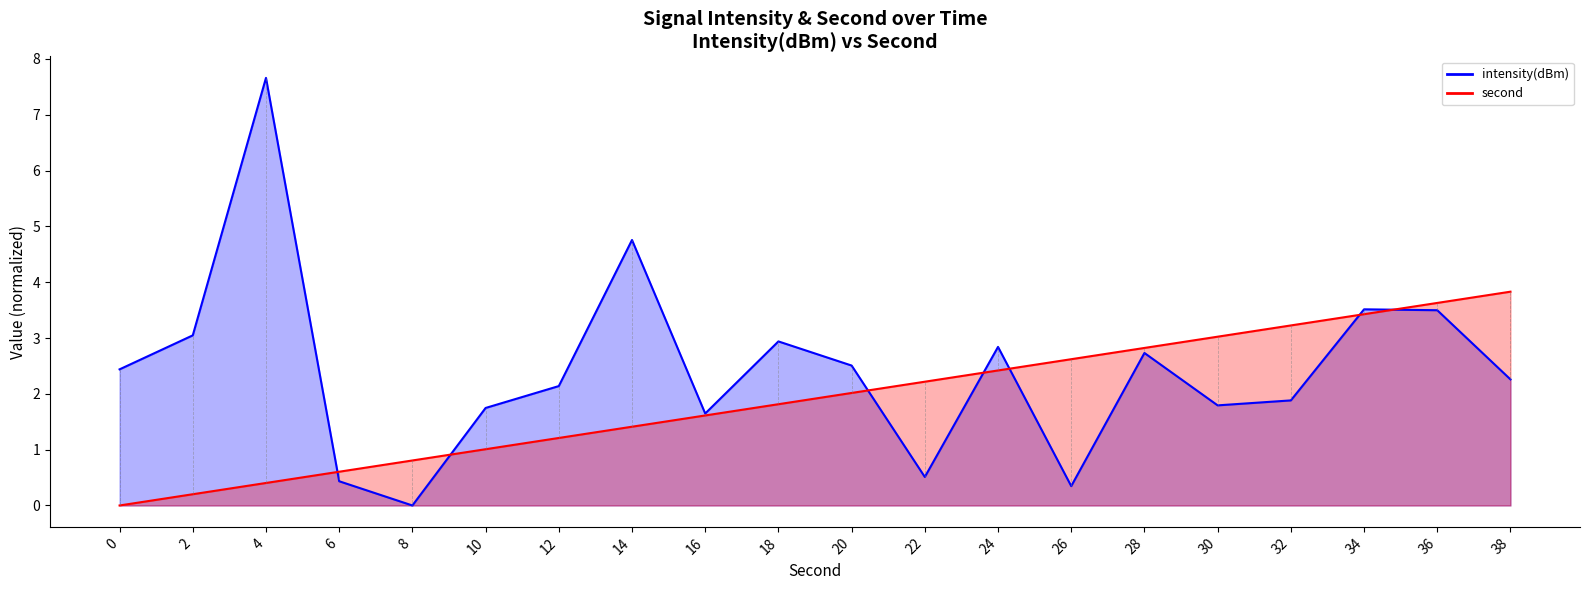

What is the average value of the second series?

1.9